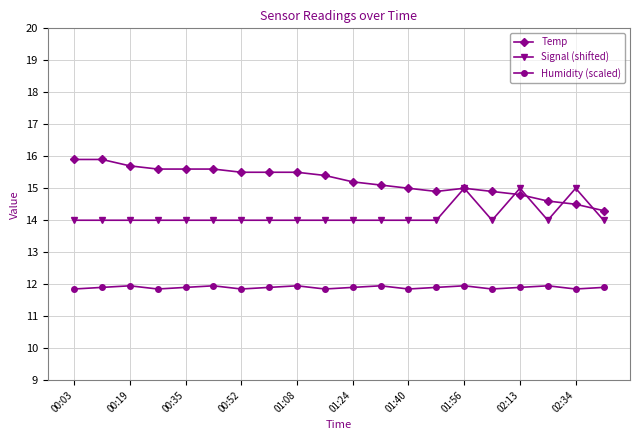

How many lines are shown in the chart?

3